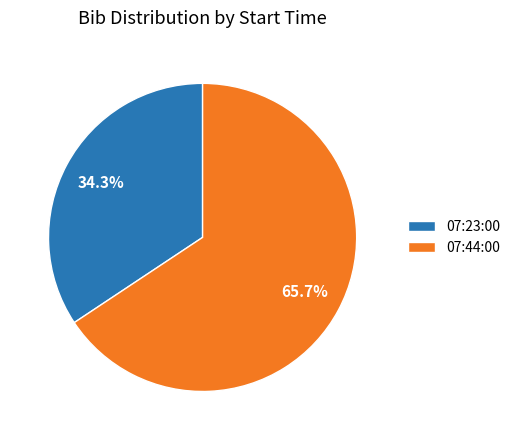

How many slices are in this pie chart?

2